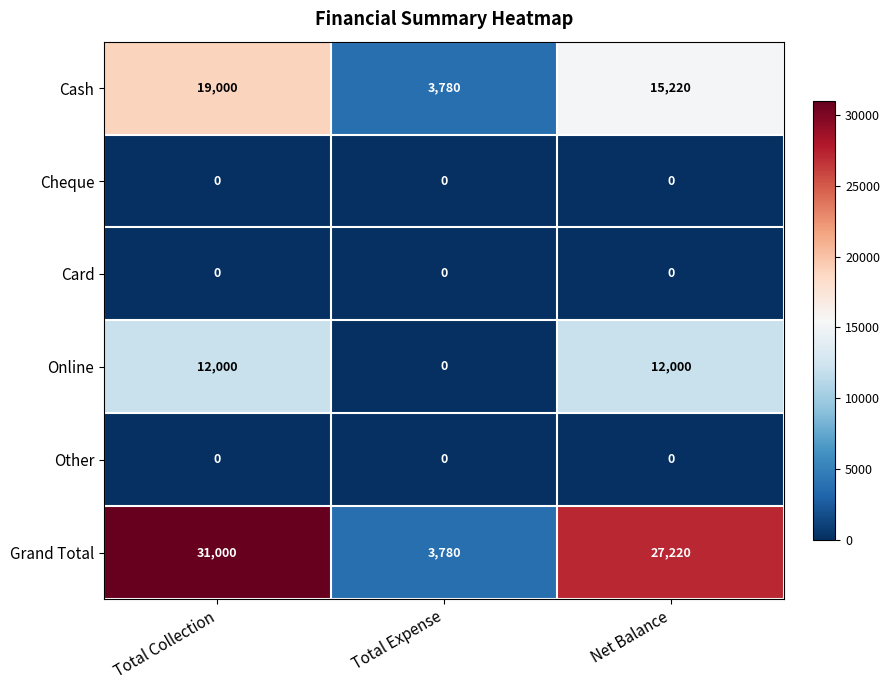

Which series has the largest range (max minus min)?

Grand Total